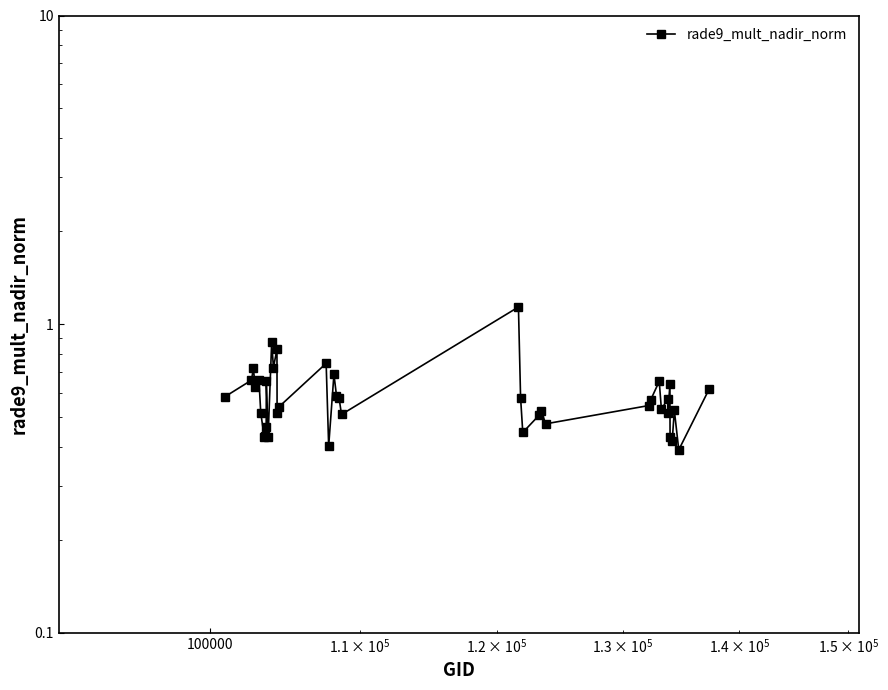

What is the maximum value shown in the chart?

1.1